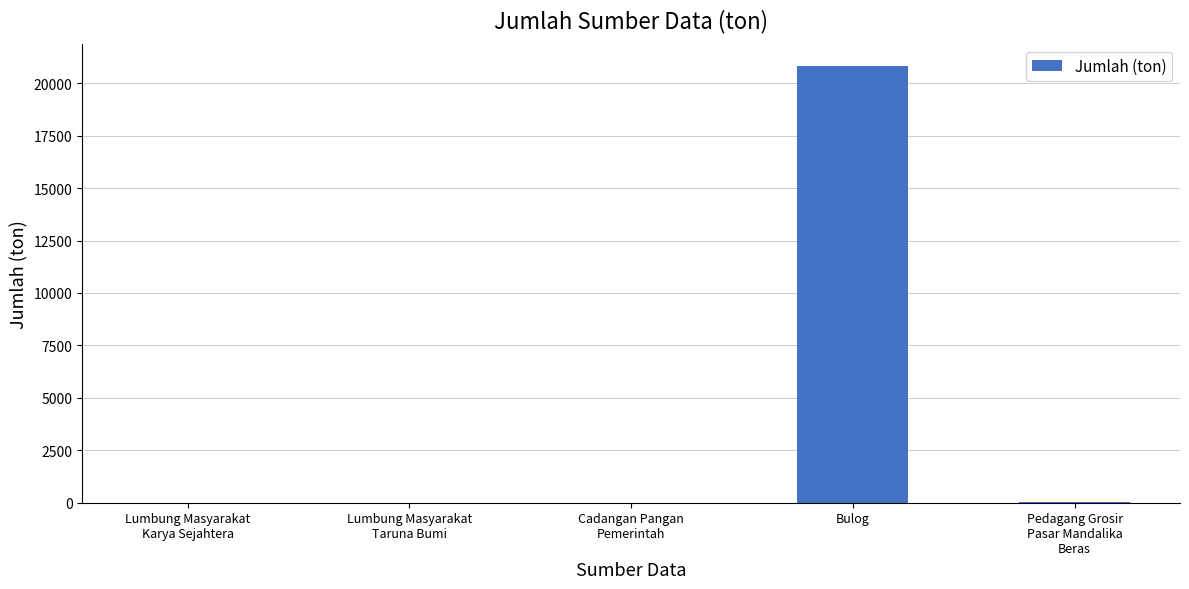

What is the average value?

4168.0